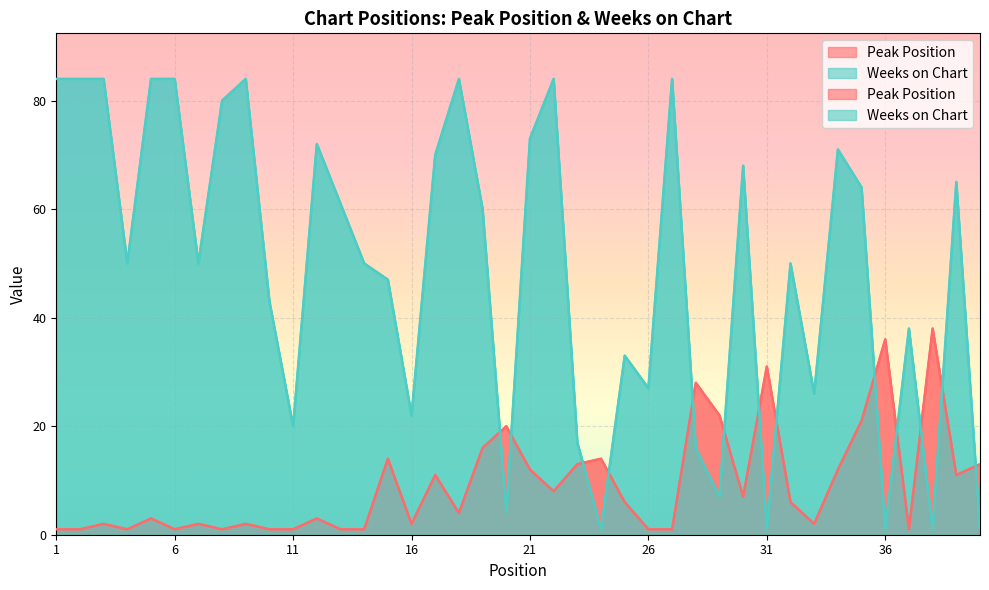

Reading left to right, list all the values displayed in this chart.

Peak Position: 1=1	2=1	3=2	4=1	5=3	6=1	7=2	8=1	9=2	10=1	11=1	12=3	13=1	14=1	15=14	16=2	17=11	18=4	19=16	20=20	21=12	22=8	23=13	24=14	25=6	26=1	27=1	28=28	29=22	30=7	31=31	32=6	33=2	34=12	35=21	36=36	37=1	38=38	39=11	40=13
Weeks on Chart: 1=84	2=84	3=84	4=50	5=84	6=84	7=50	8=80	9=84	10=43	11=20	12=72	13=61	14=50	15=47	16=22	17=70	18=84	19=60	20=4	21=73	22=84	23=17	24=1	25=33	26=27	27=84	28=16	29=7	30=68	31=1	32=50	33=26	34=71	35=64	36=1	37=38	38=1	39=65	40=1